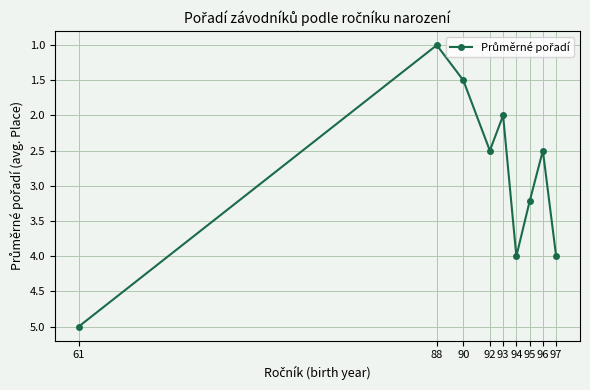

Where is the data nearest to the value 3?

95